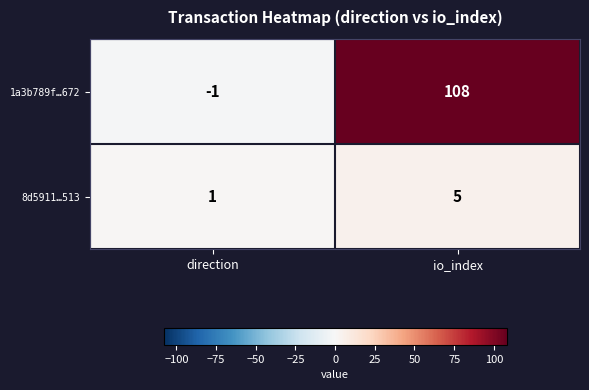

How many positive values does the 1a3b789f…672 series have?

1